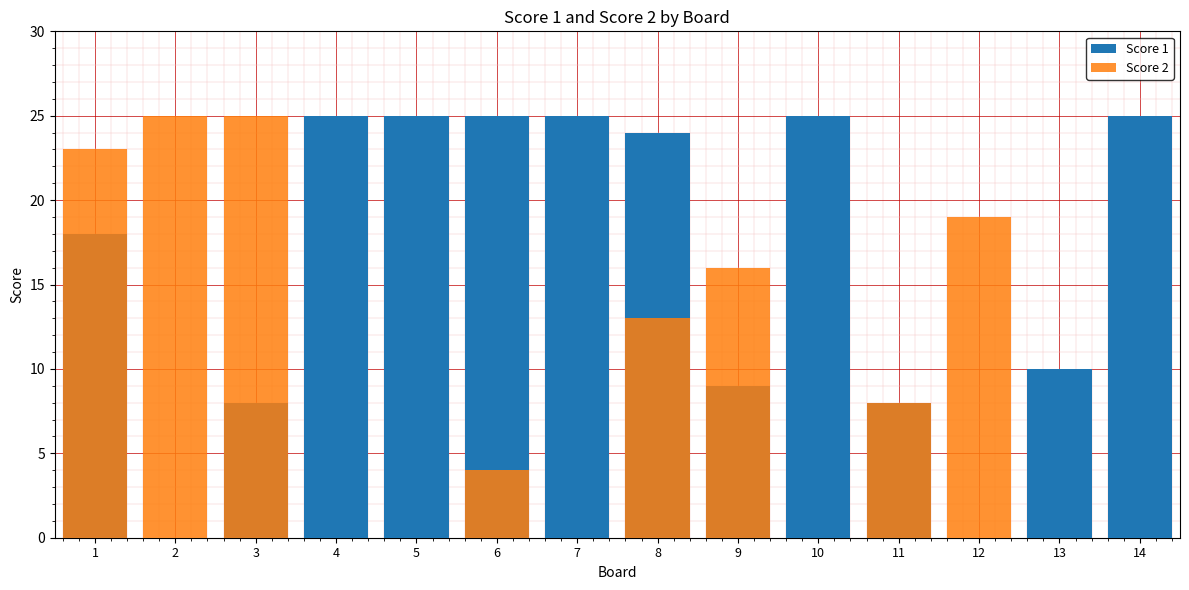

What are all the series names shown in the legend?

Score 1, Score 2